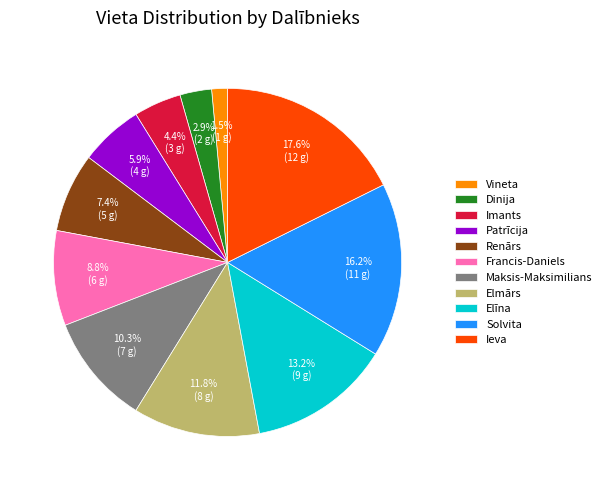

Approximately how many times larger is the value at Patrīcija compared to Ieva?

0.3